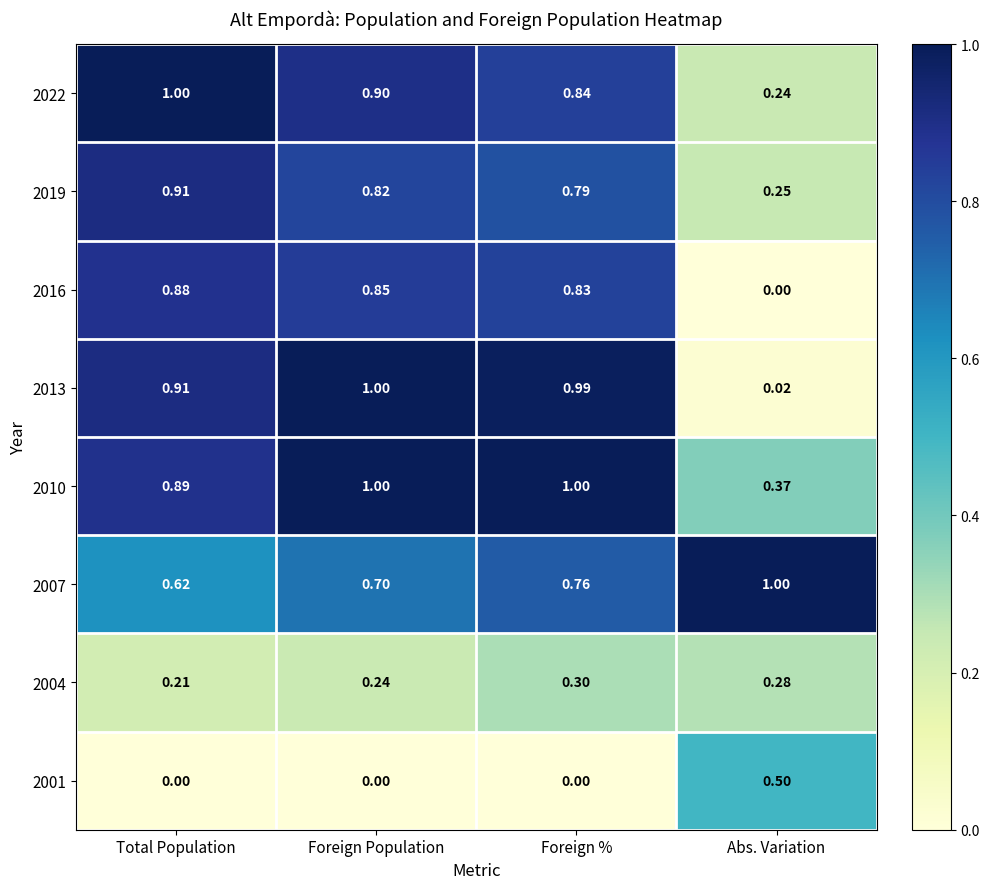

What is the maximum value shown in the chart?

1.0